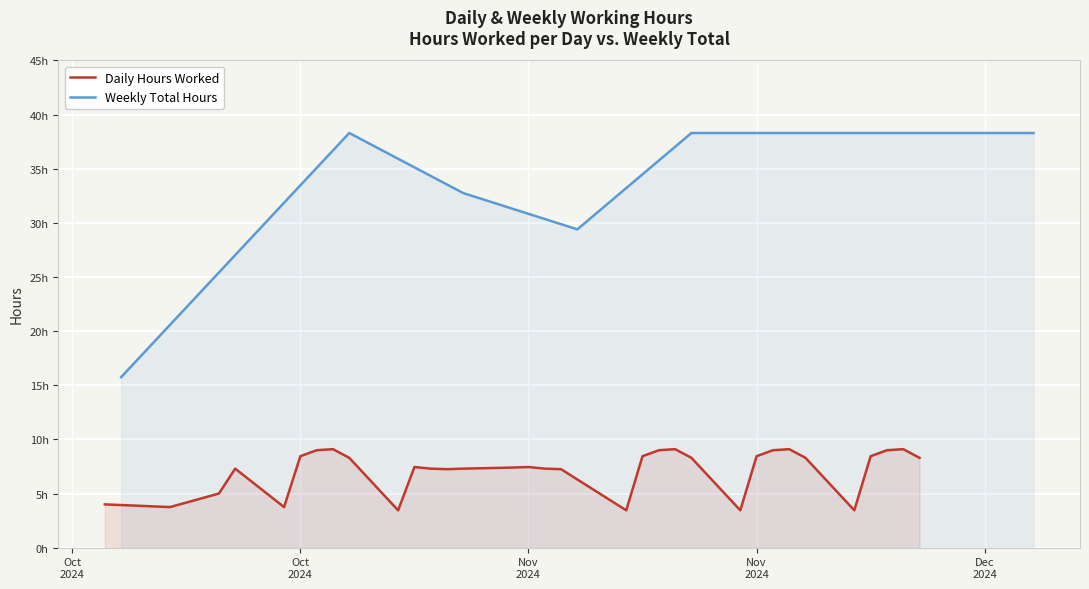

What is the smallest value displayed?

3.5